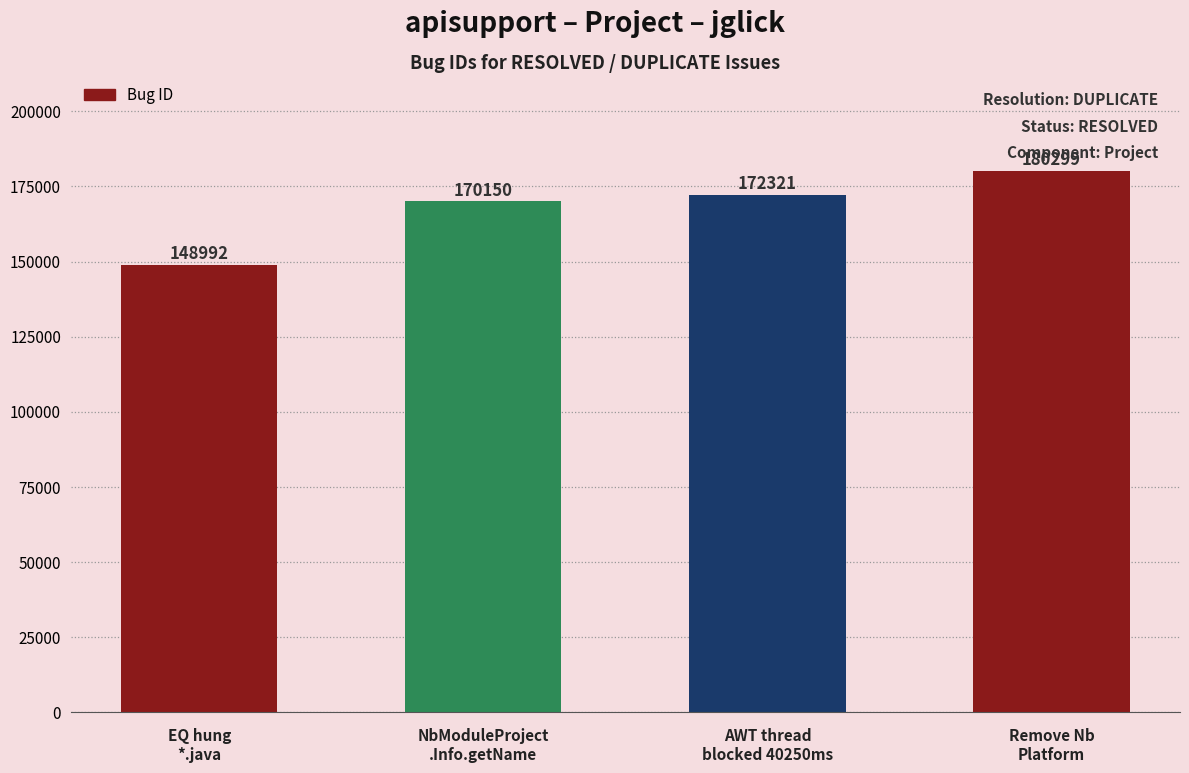

The value at NbModuleProject
.Info.getName is 170150. True or false?

True